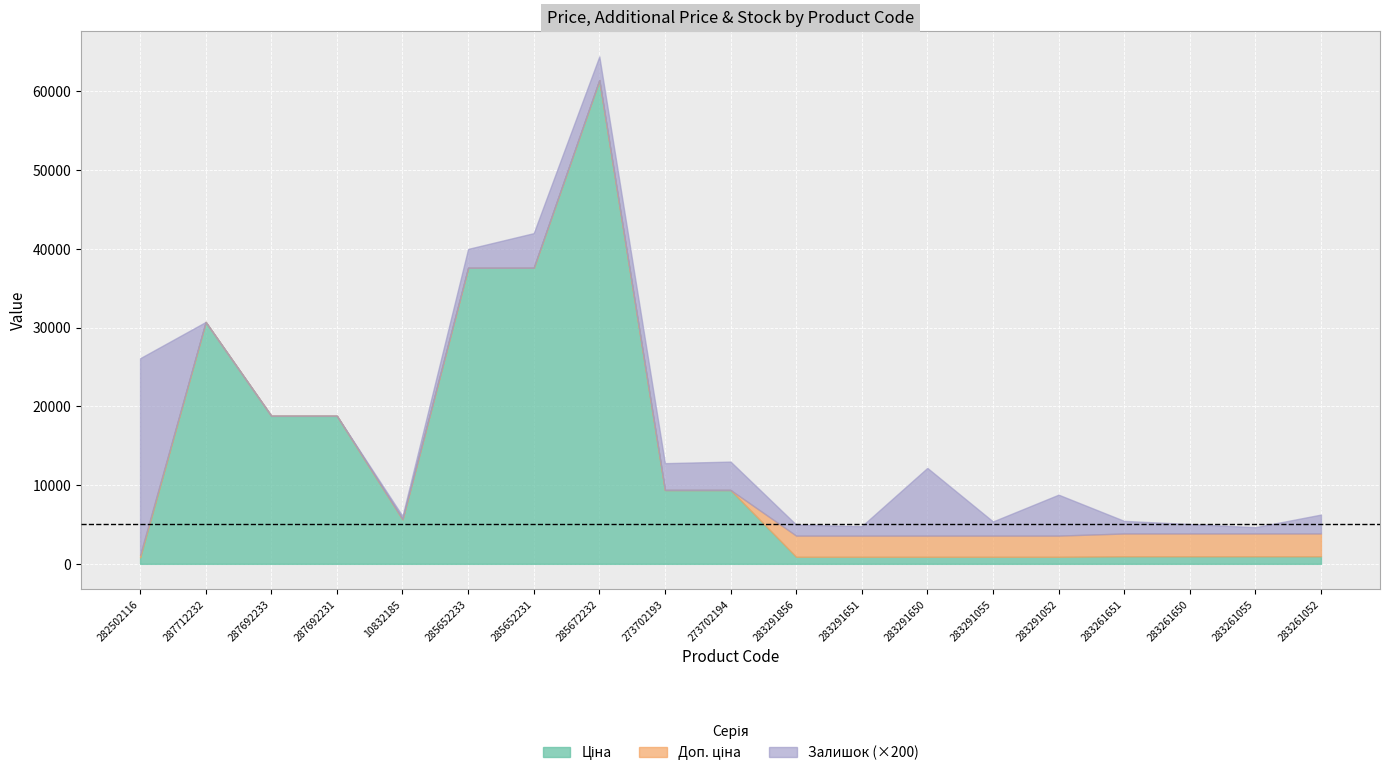

Reading left to right, what are all the values shown in this chart?

Ціна: 282502116=818.5	287712232=30717.1	287692233=18796.8	287692231=18796.8	10832185=5673.8	285652233=37593.6	285652231=37593.6	285672232=61434.3	273702193=9384.0	273702194=9384.0	283291856=895.9	283291651=895.9	283291650=895.9	283291055=895.9	283291052=895.9	283261651=963.5	283261650=963.5	283261055=963.5	283261052=963.5
Доп. ціна: 282502116=1109.2	287712232=30717.1	287692233=18796.8	287692231=18796.8	10832185=5673.8	285652233=37593.6	285652231=37593.6	285672232=61434.3	273702193=9384.0	273702194=9384.0	283291856=3583.6	283291651=3583.6	283291650=3583.6	283291055=3583.6	283291052=3583.6	283261651=3854.0	283261650=3854.0	283261055=3854.0	283261052=3854.0
Залишок: 282502116=125.0	287712232=0.0	287692233=0.0	287692231=0.0	10832185=2.0	285652233=12.0	285652231=22.0	285672232=15.0	273702193=17.0	273702194=18.0	283291856=7.0	283291651=6.0	283291650=43.0	283291055=9.0	283291052=26.0	283261651=8.0	283261650=6.0	283261055=4.0	283261052=12.0